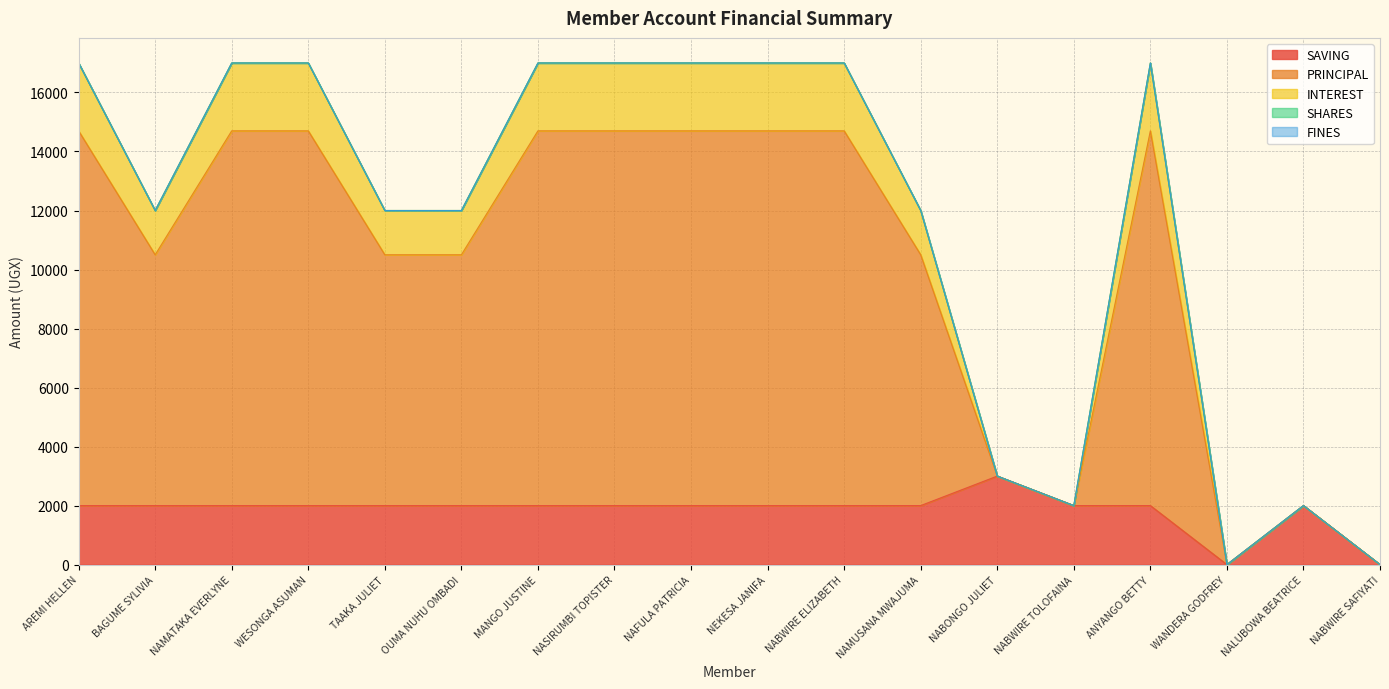

At which label does INTEREST reach its peak?

AREMI HELLEN